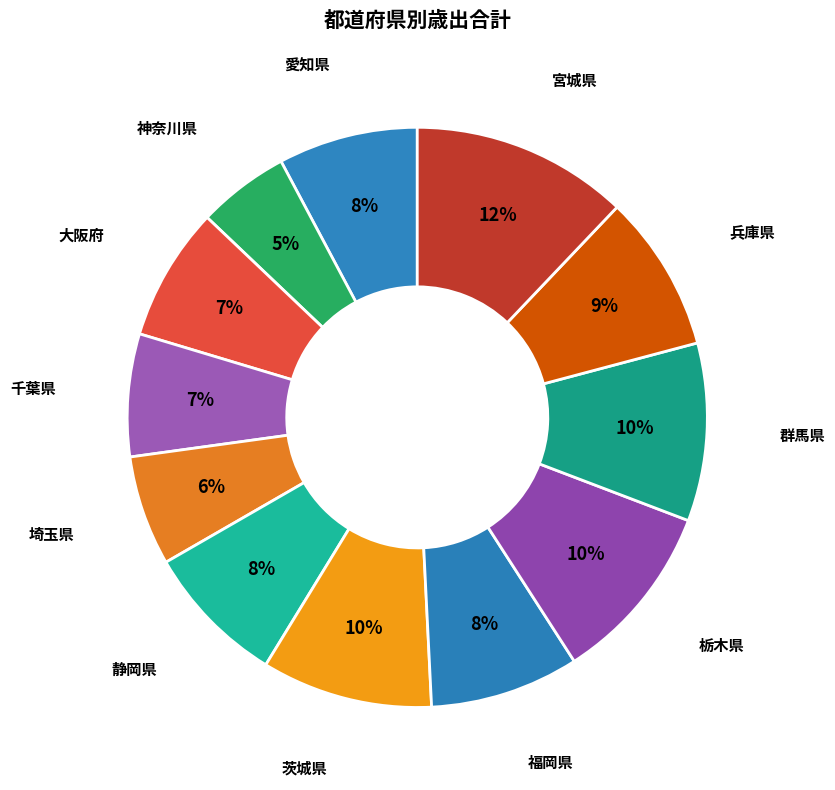

Do 栃木県 and 茨城県 together represent more than half of the pie?

No